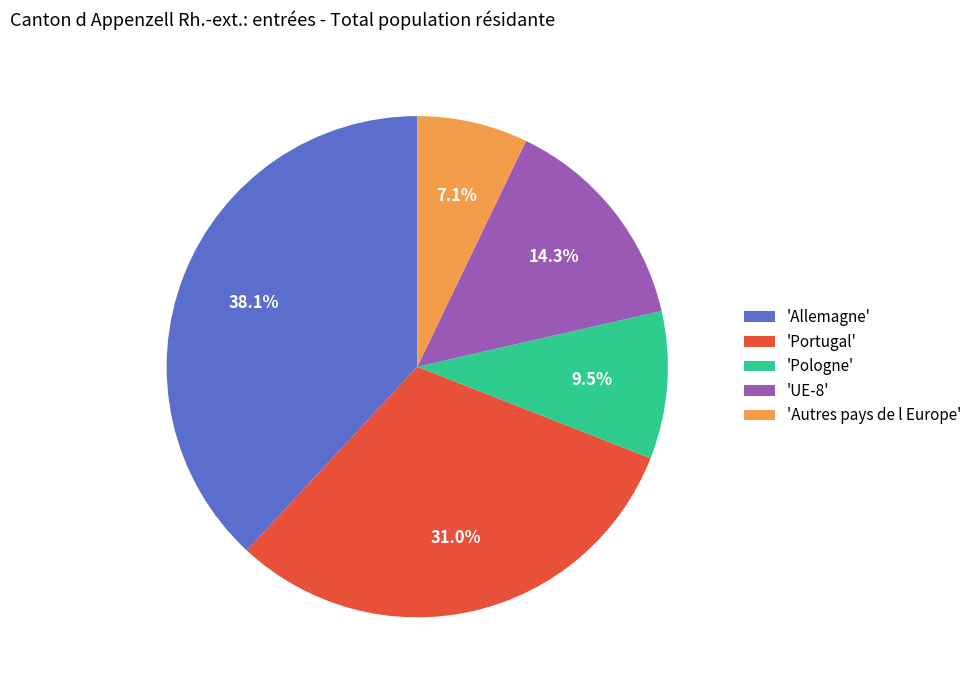

Between 'Allemagne' and 'Portugal', which is larger?

'Allemagne'